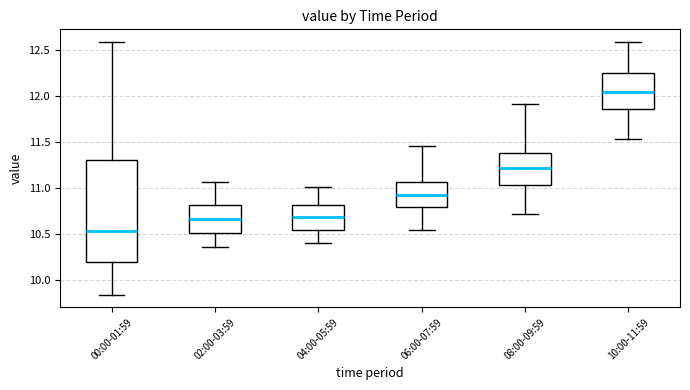

Where is the lower edge of the box for 00:00-01:59 on the y-axis? The values are not printed on the chart, so give them approximately, as read against the axis.

10.20